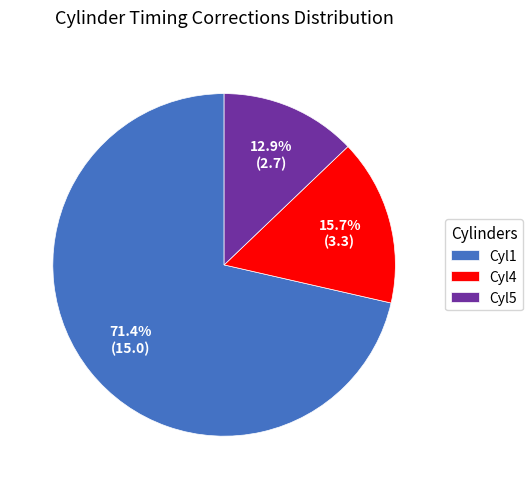

Rank the categories by value from highest to lowest.

Cyl1, Cyl4, Cyl5